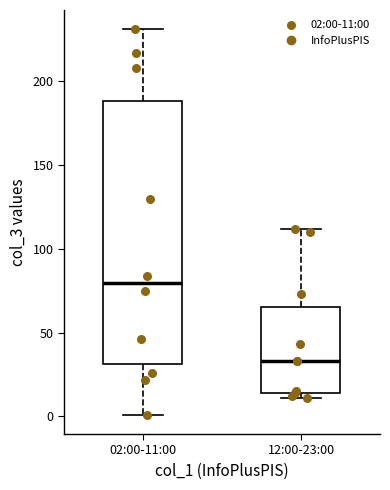

Reading left to right, transcribe this box plot: for each box, give where its median line is, the range the box spans, and where its two whiskers end, as read against the y-axis. The values are not printed on the chart, so give them approximately, as read against the axis.

02:00-11:00: median 80, box 30 to 190, whiskers 0 to 230
12:00-23:00: median 35, box 15 to 65, whiskers 10 to 110